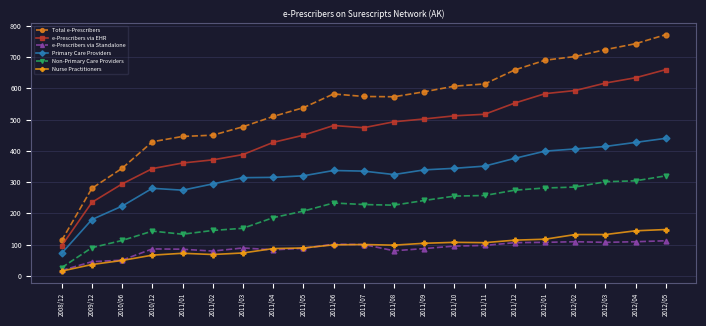

True or false: Nurse Practitioners and e-Prescribers via EHR intersect in this chart.

False